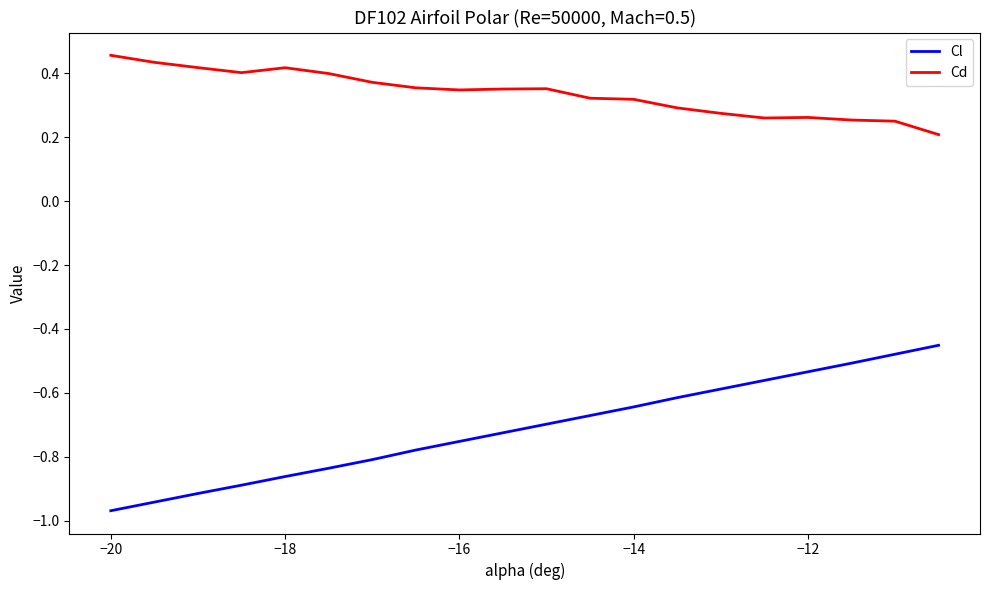

True or false: Cd and Cl intersect in this chart.

False